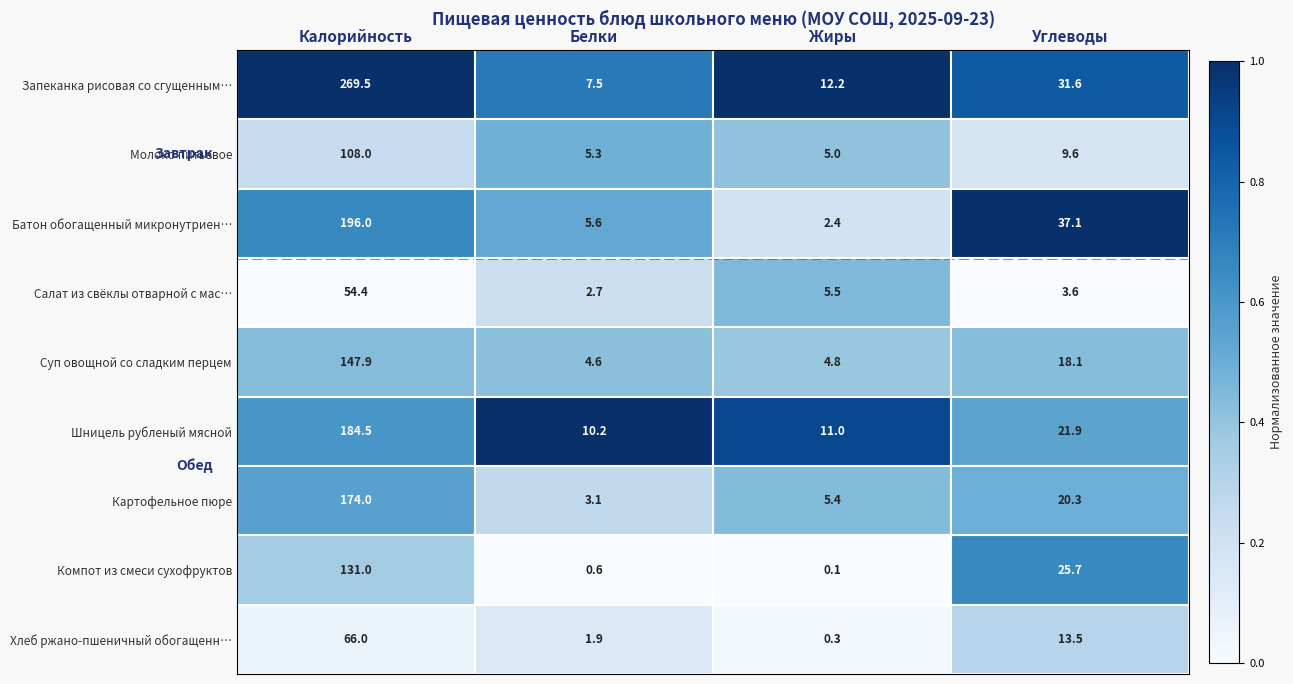

The value of Компот из смеси сухофруктов at Белки is 1.1. True or false?

False